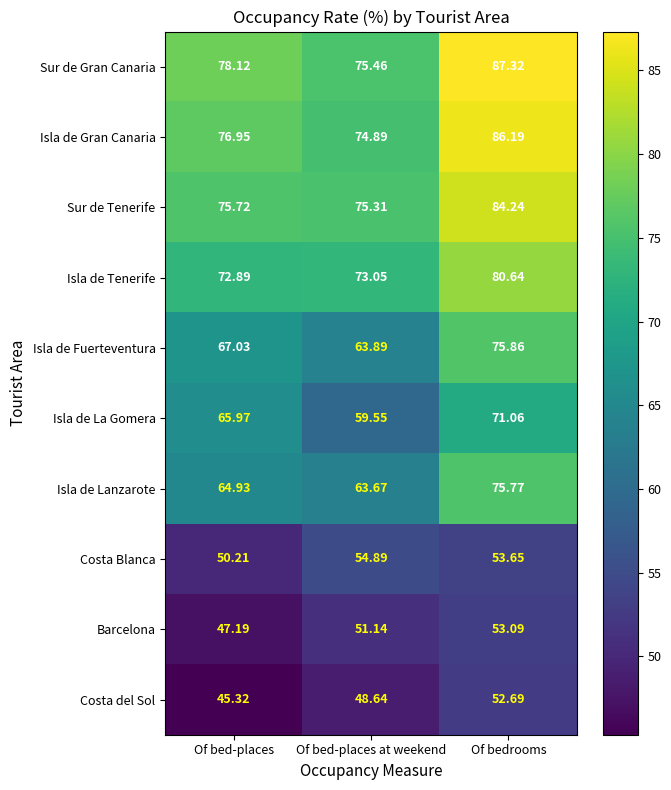

At which label does Isla de La Gomera first exceed 65?

Of bed-places